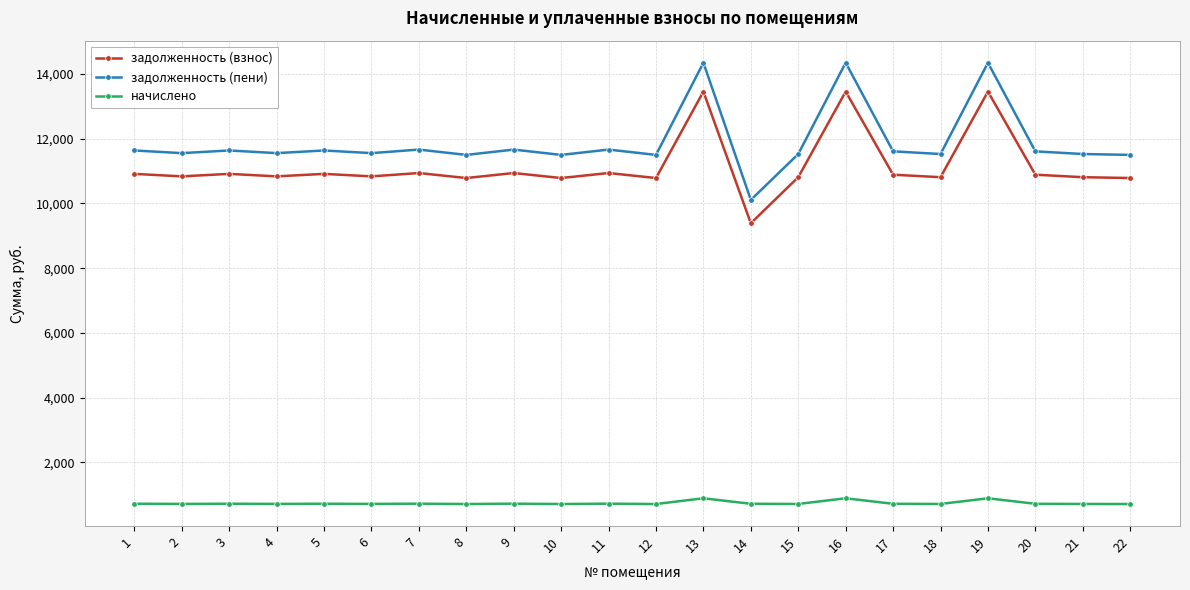

True or false: задолженность (пени) and задолженность (взнос) cross at least once.

False